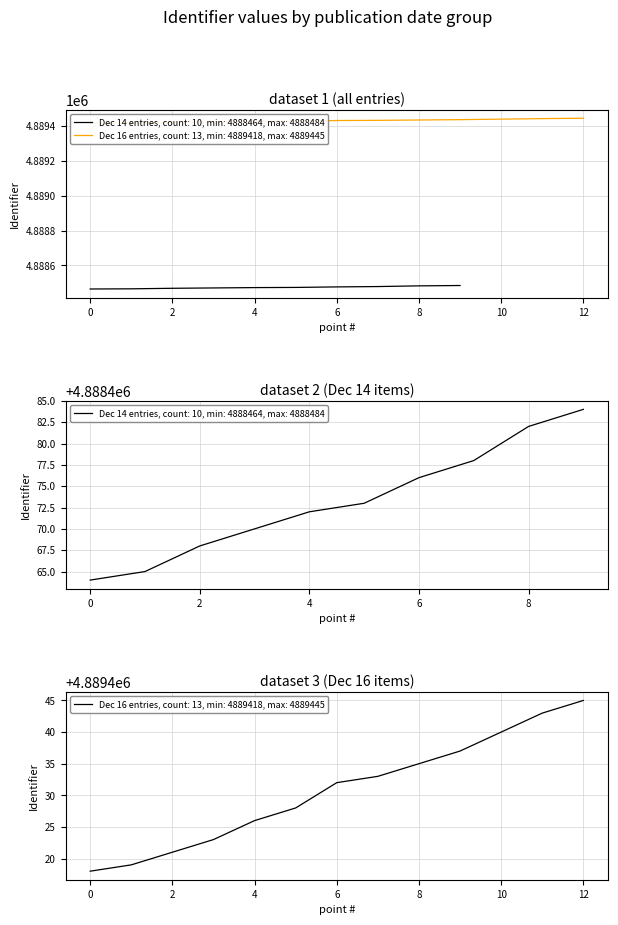

Rank the categories by value from highest to lowest.

2018-12-16, 2018-12-16, 2018-12-16, 2018-12-16, 2018-12-16, 2018-12-16, 2018-12-16, 2018-12-16, 2018-12-16, 2018-12-16, 2018-12-16, 2018-12-16, 2018-12-16, 2018-12-14, 2018-12-14, 2018-12-14, 2018-12-14, 2018-12-14, 2018-12-14, 2018-12-14, 2018-12-14, 2018-12-14, 2018-12-14